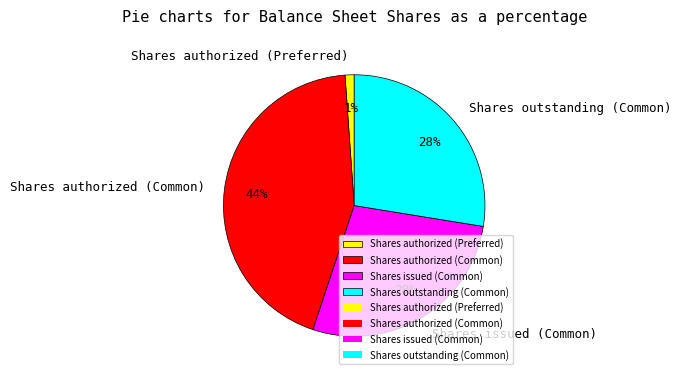

Is it true that Shares outstanding (Common) is 28% of the pie?

True